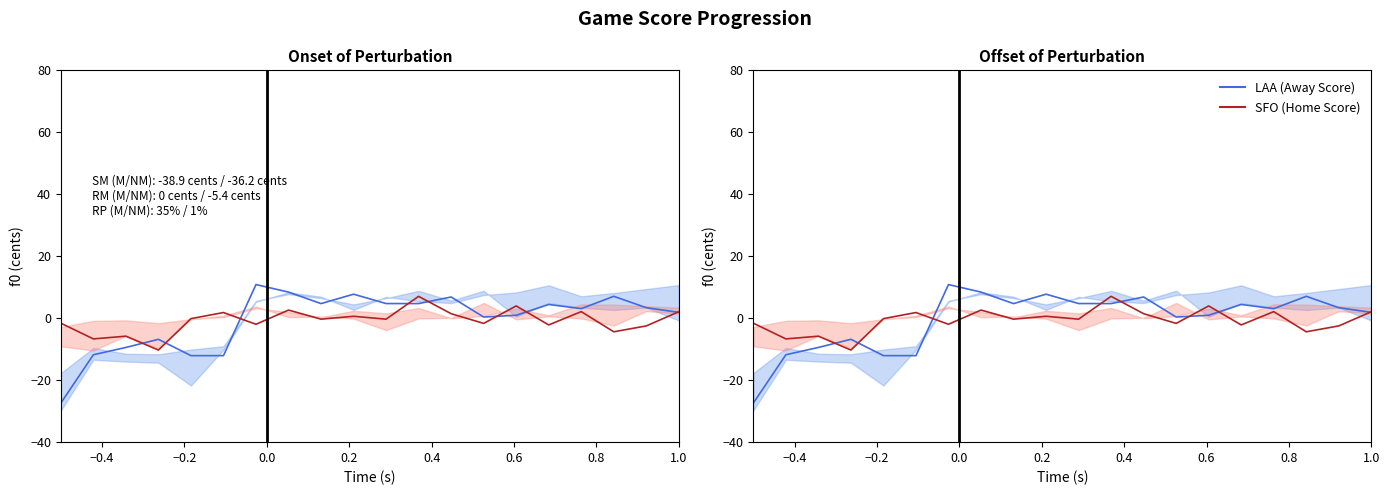

What is the label of the 19th point from the right?

−0.4